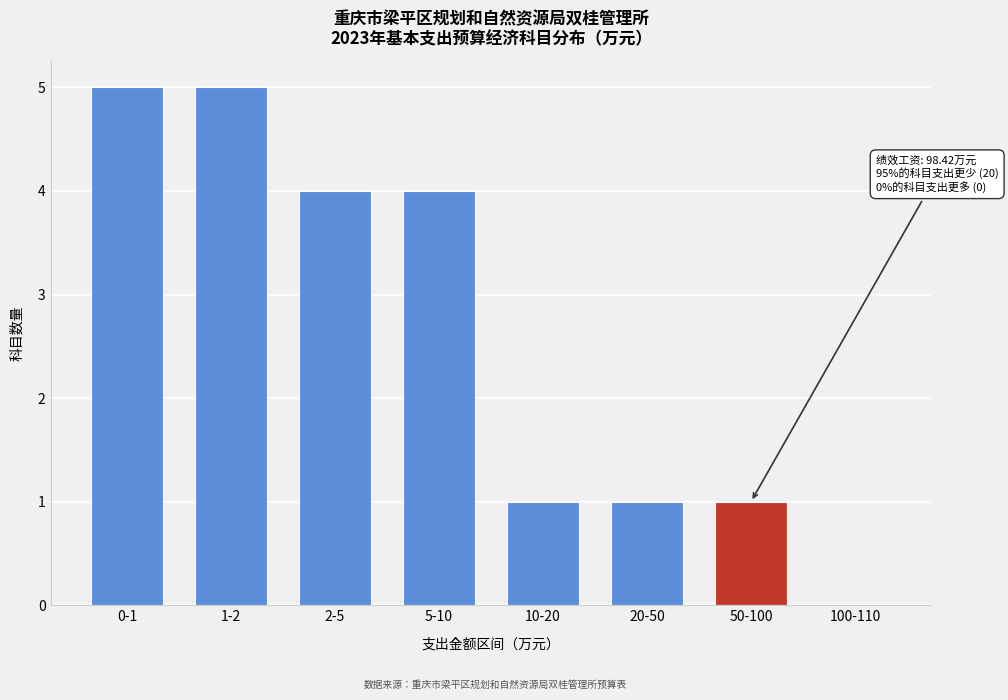

Reading right to left, what are all the values shown in this chart?

100-110=0	50-100=1	20-50=1	10-20=1	5-10=4	2-5=4	1-2=5	0-1=5